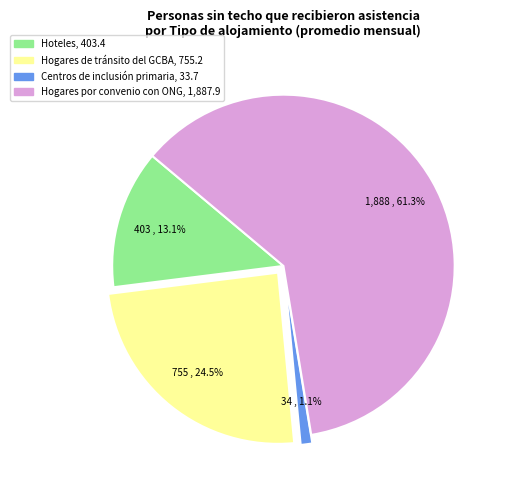

What is the largest slice in the pie chart?

Hogares por convenio con ONG